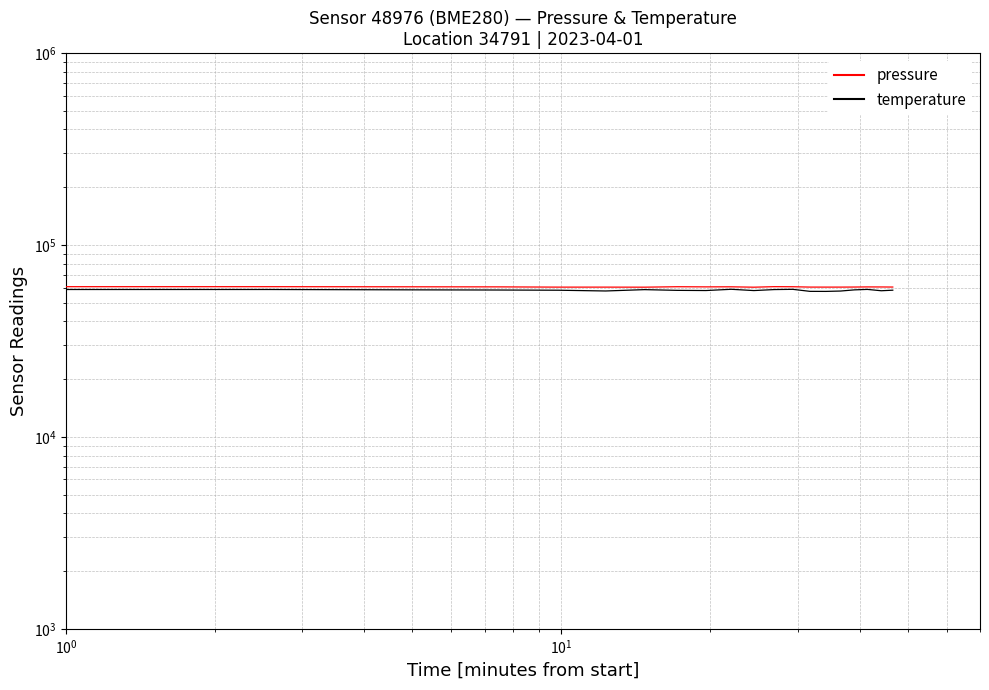

Which series has the largest range (max minus min)?

temperature